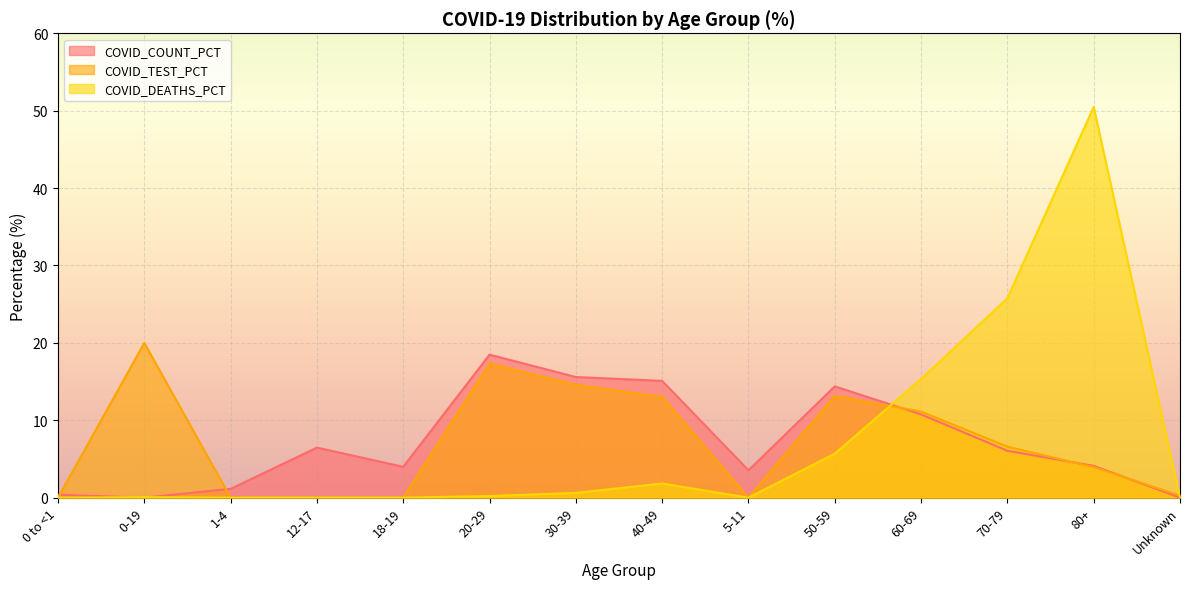

What is the difference between the maximum and minimum values in the COVID_TEST_PCT series?

20.0